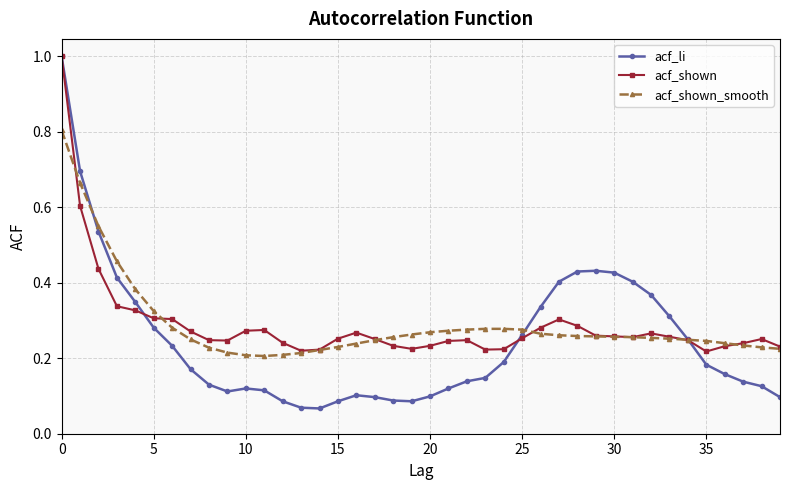

Which series has the widest spread of values?

acf_li